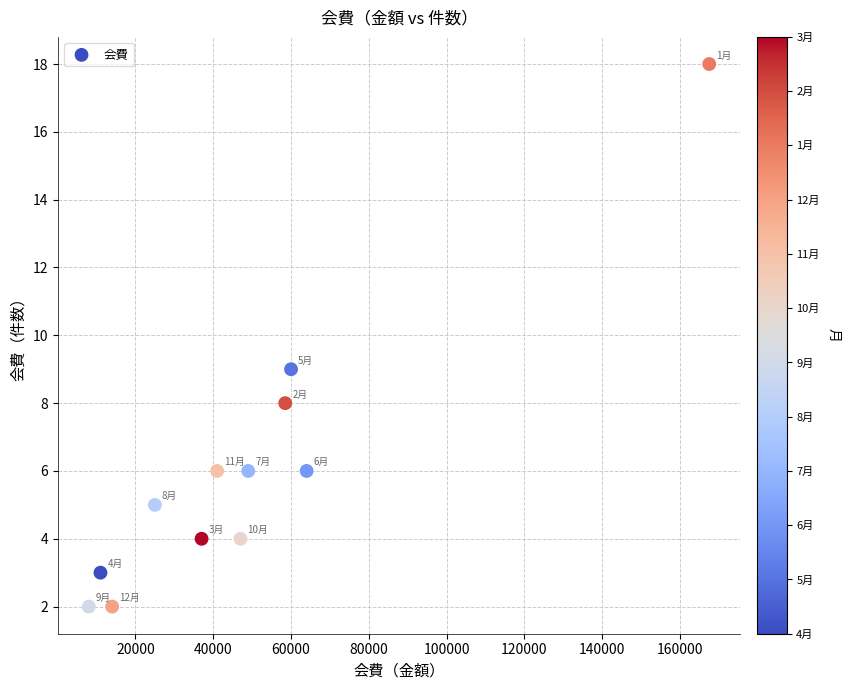

What Y value in the scatter plot is closest to 10?

9